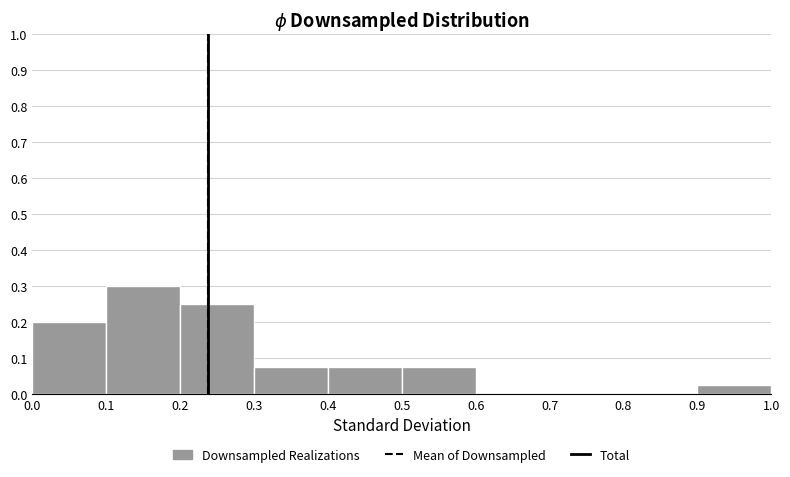

Which range on the x-axis has the tallest bar?

0.1 to 0.2